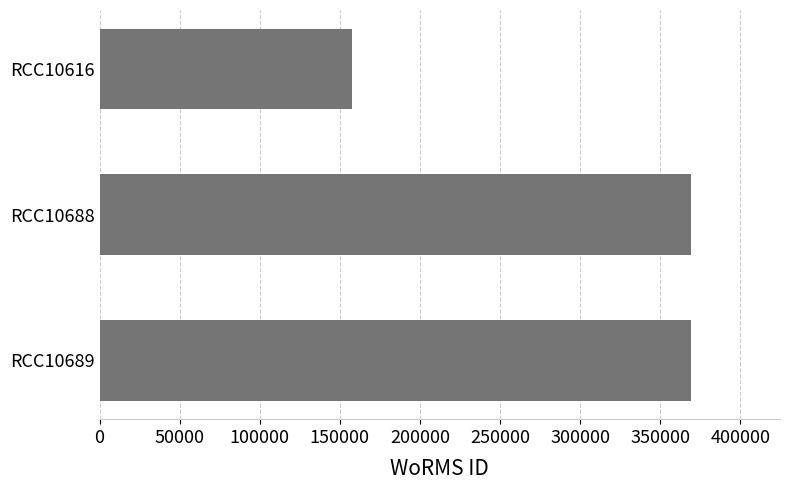

How many data points does each series have?

3